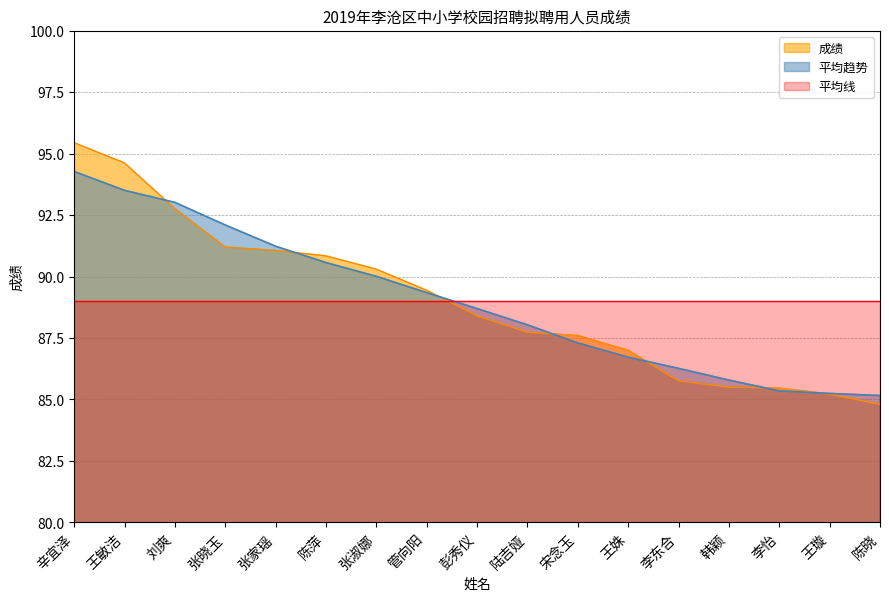

True or false: the data shows 64.5 at 辛宜泽.

False